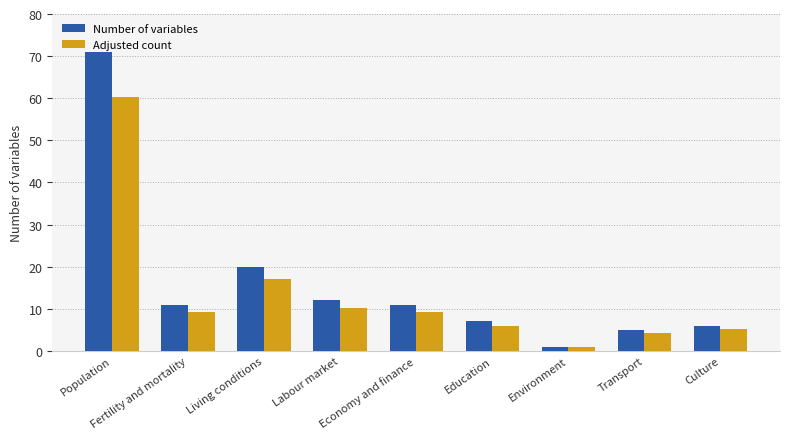

What is the greatest value displayed?

71.0